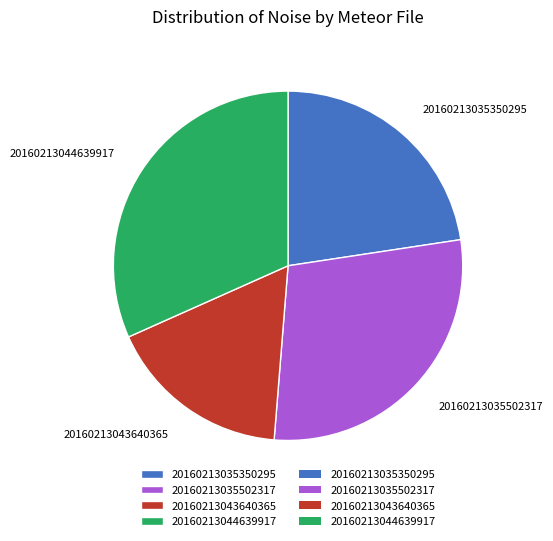

How many segments does this pie chart have?

4